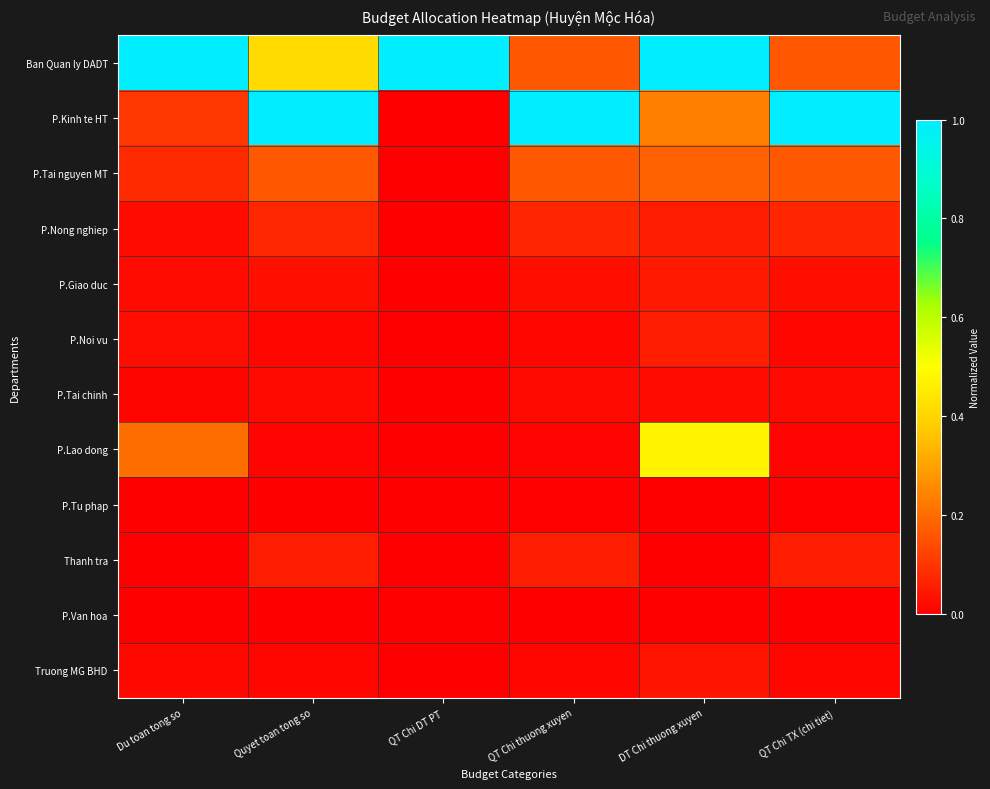

What is the spread (max minus min) of values at QT Chi TX (chi tiet)?

1.0